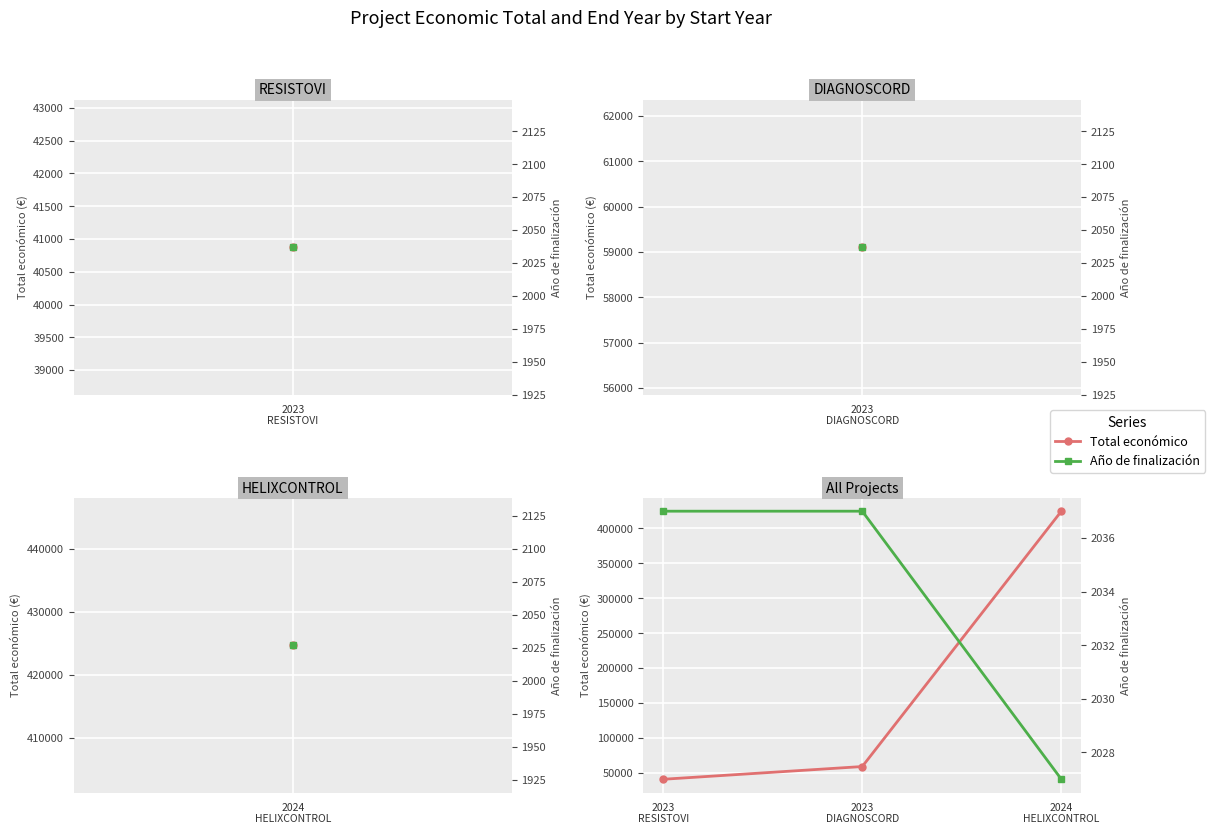

Which series has the widest spread of values?

Total económico